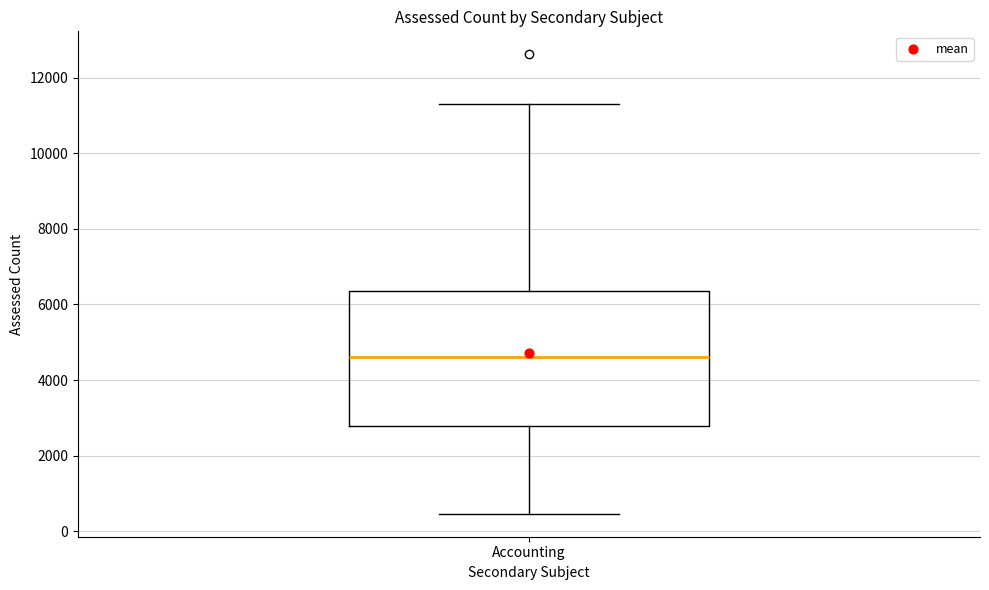

Where does the lower whisker of the box for Accounting end on the y-axis? The values are not printed on the chart, so give them approximately, as read against the axis.

400